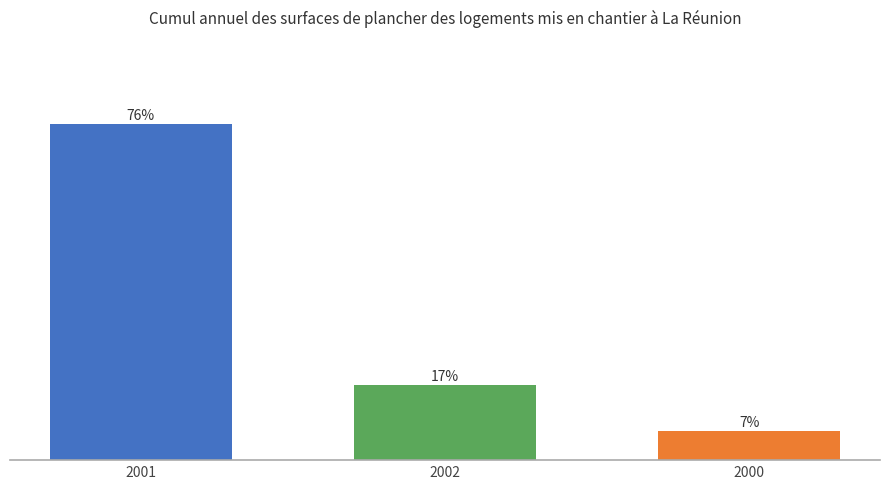

List the labels in order of value, largest first.

2001, 2002, 2000